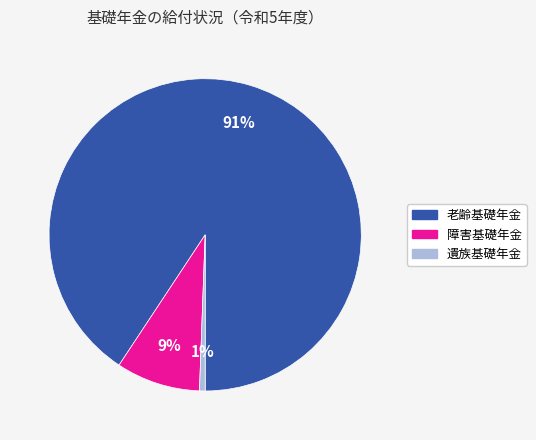

Rank the categories by value from lowest to highest.

遺族基礎年金, 障害基礎年金, 老齢基礎年金